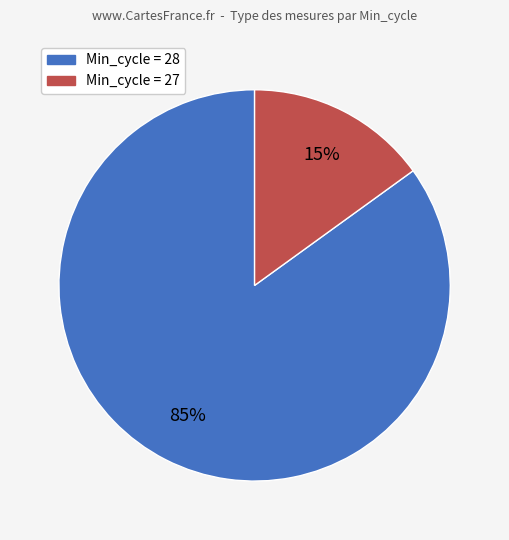

Which category has the biggest portion of the pie?

Min_cycle = 28